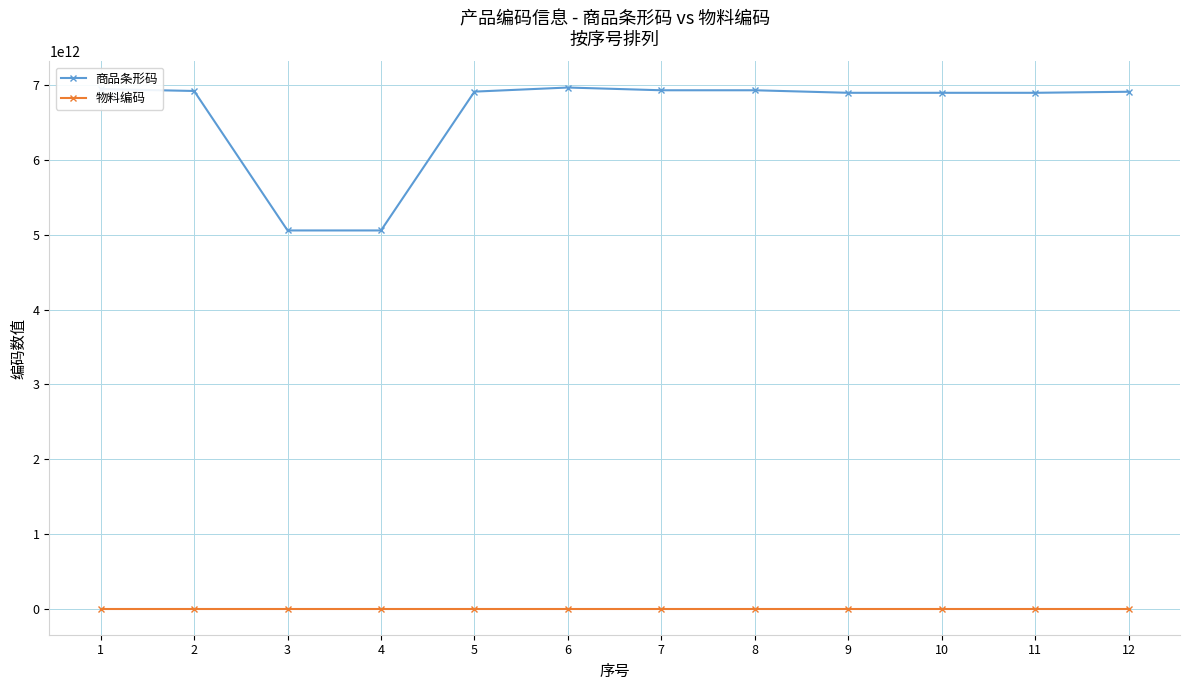

True or false: 商品条形码 has more than 0 points higher than both neighbors.

True